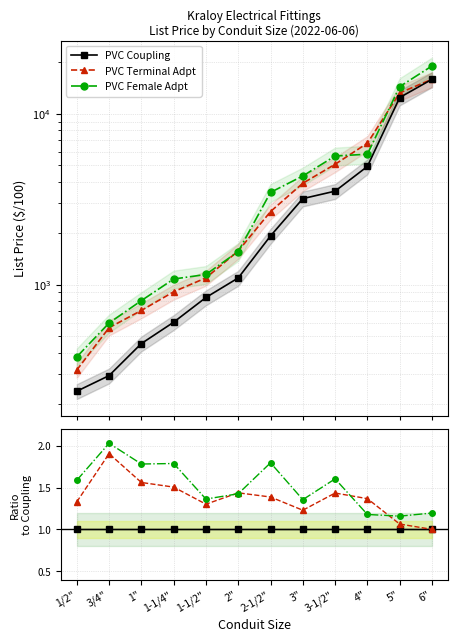

How many lines are shown in the chart?

3